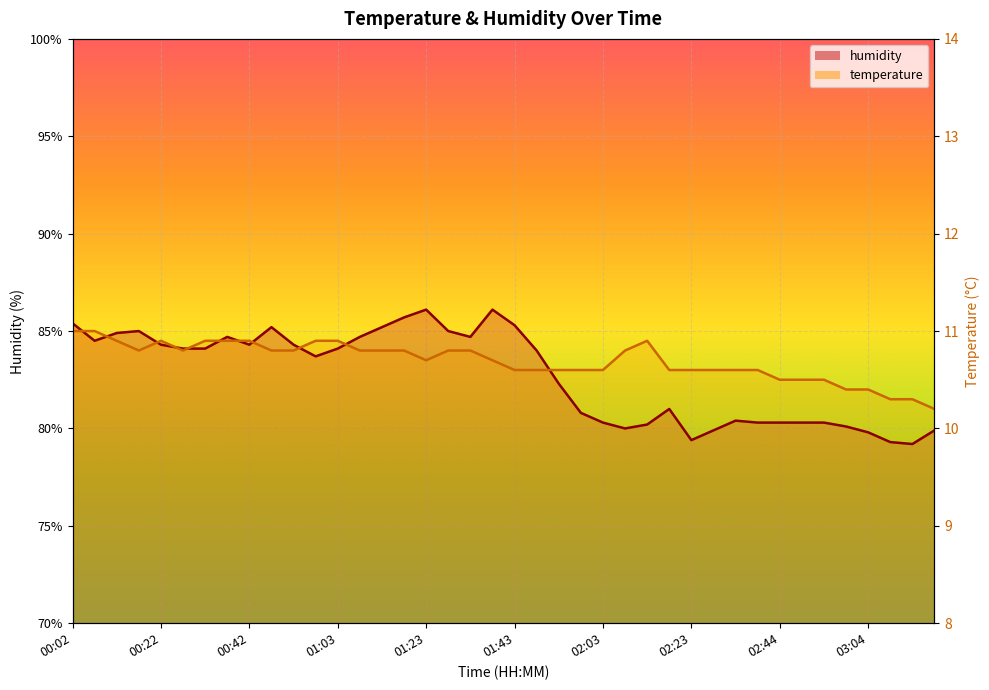

List the series in order of their peak value, highest first.

humidity, temperature